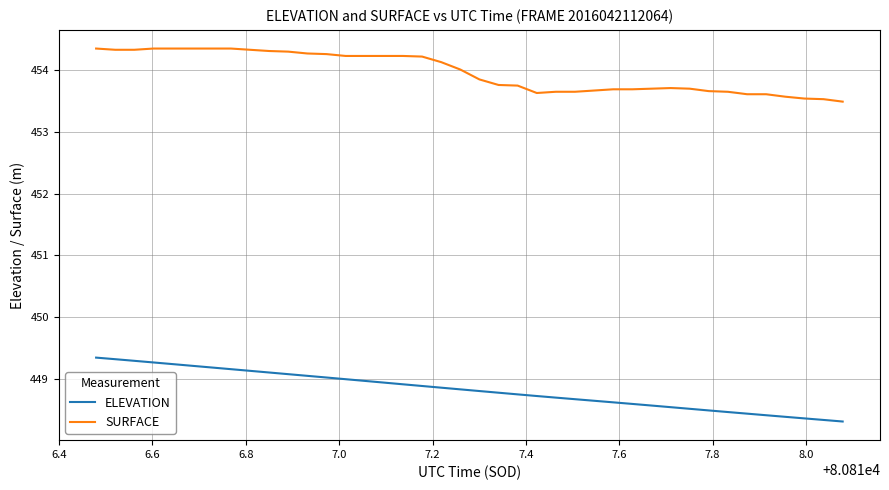

What is the highest value of the ELEVATION series?

449.3